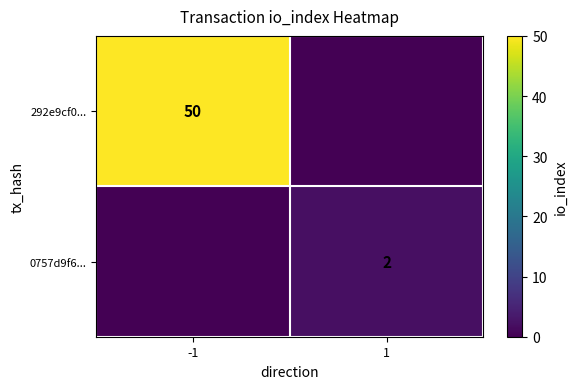

Is it true that 292e9cf0... equals 50 at -1?

True